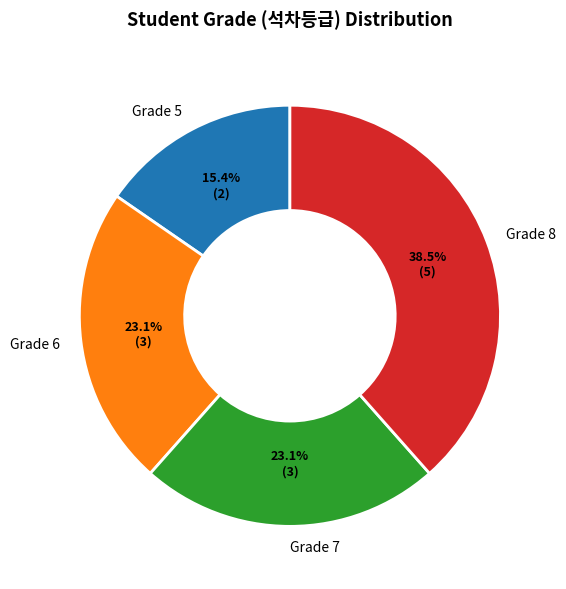

Does any single category account for the majority?

No